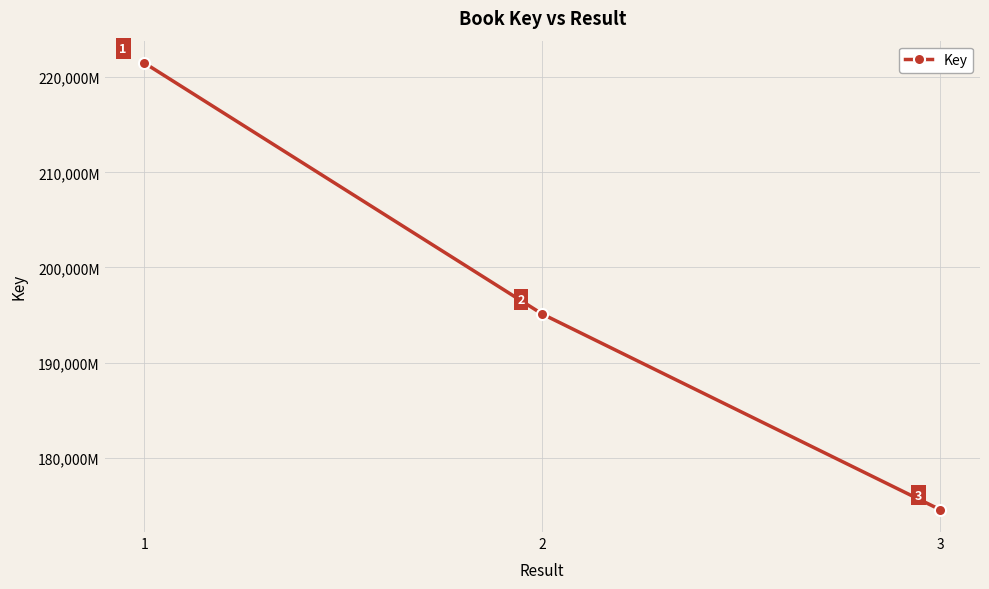

Is this an area chart (filled region under the line)?

No